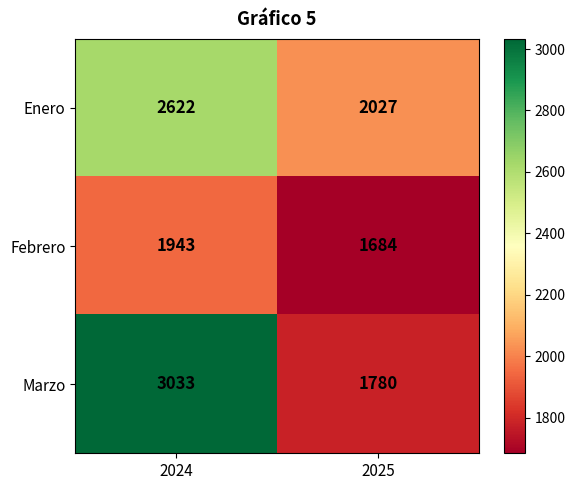

At which category does the chart reach its peak across all series?

2024